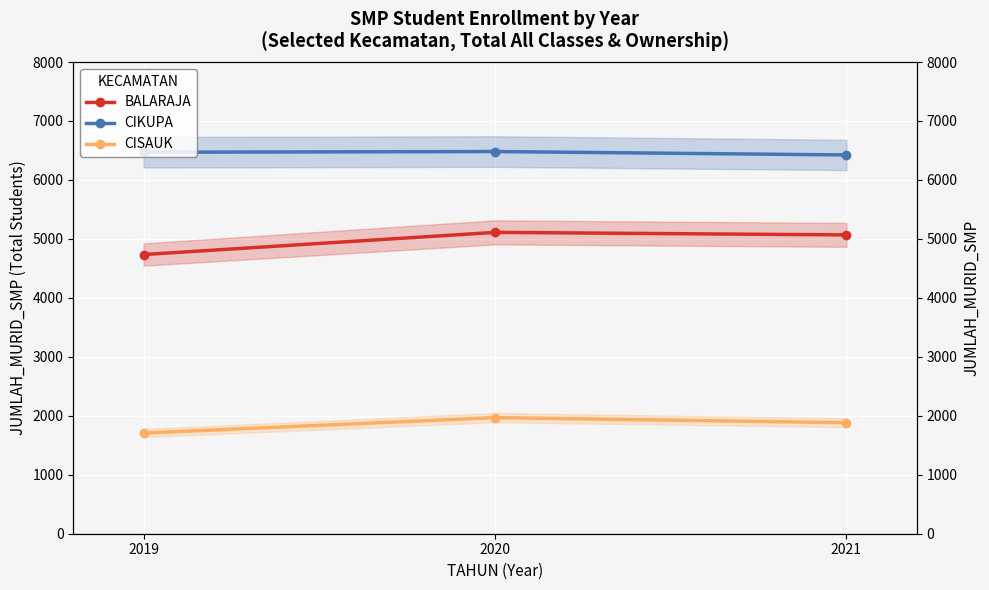

Which series has the widest spread of values?

BALARAJA